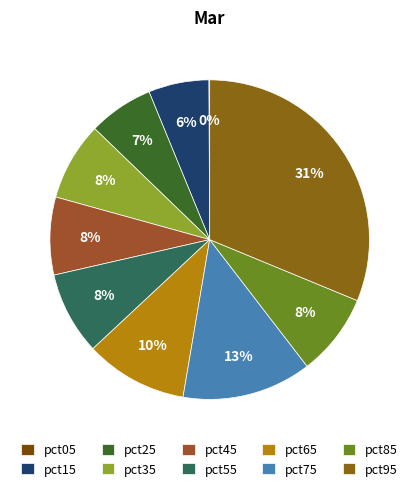

Is it true that pct95 is 31% of the pie?

True